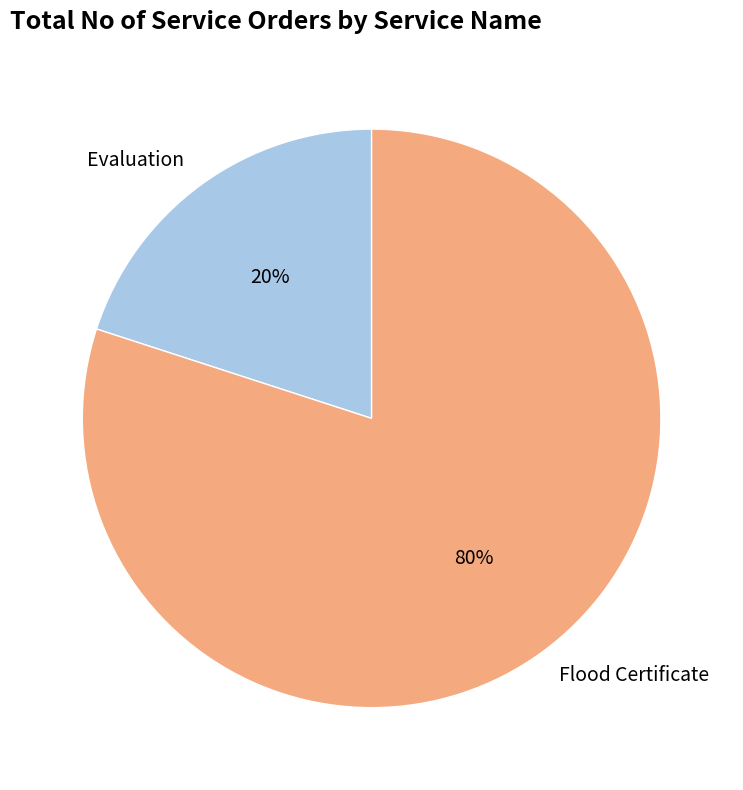

Count the number of slices in the pie.

2